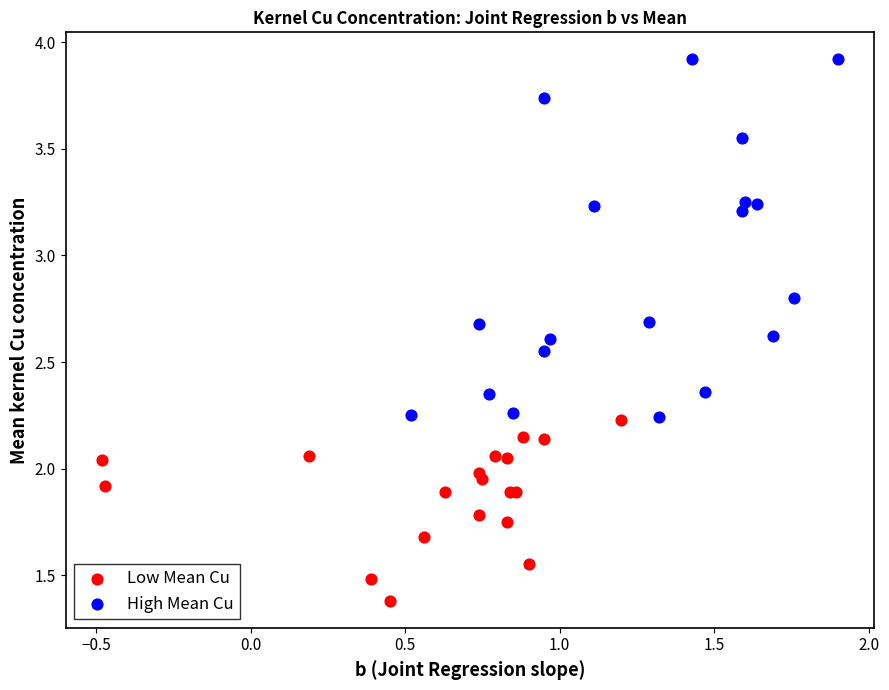

Which series has the widest spread of Y values?

High Mean Cu